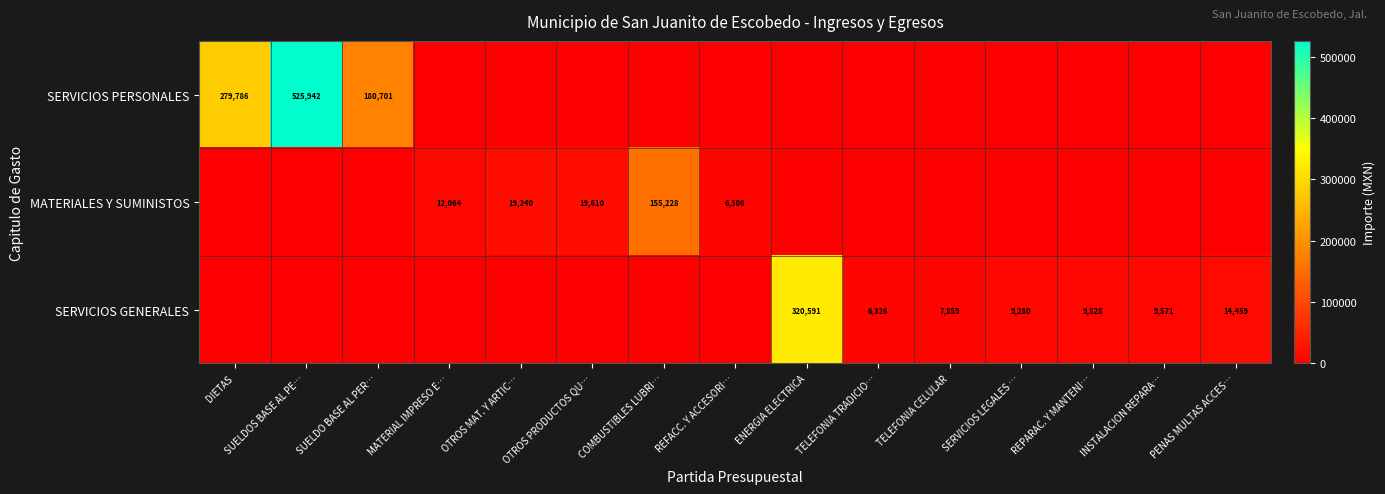

Count the number of categories in the chart.

15